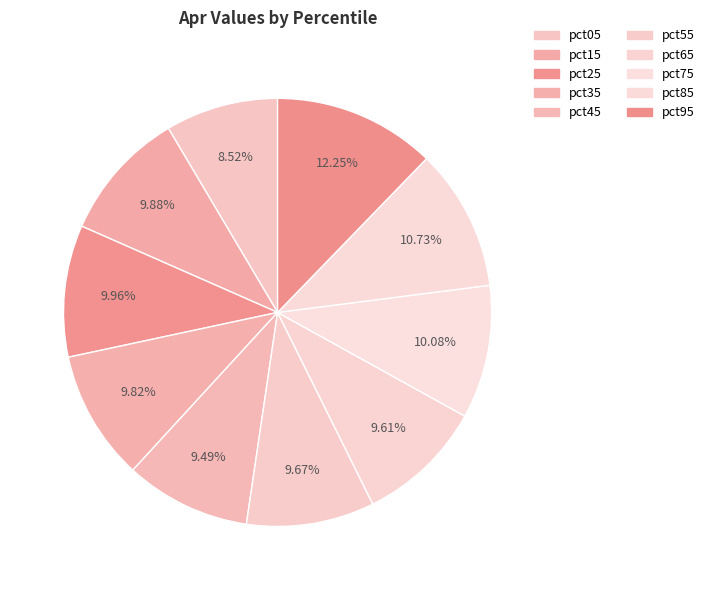

Does pct05 account for over 50% of the chart?

No